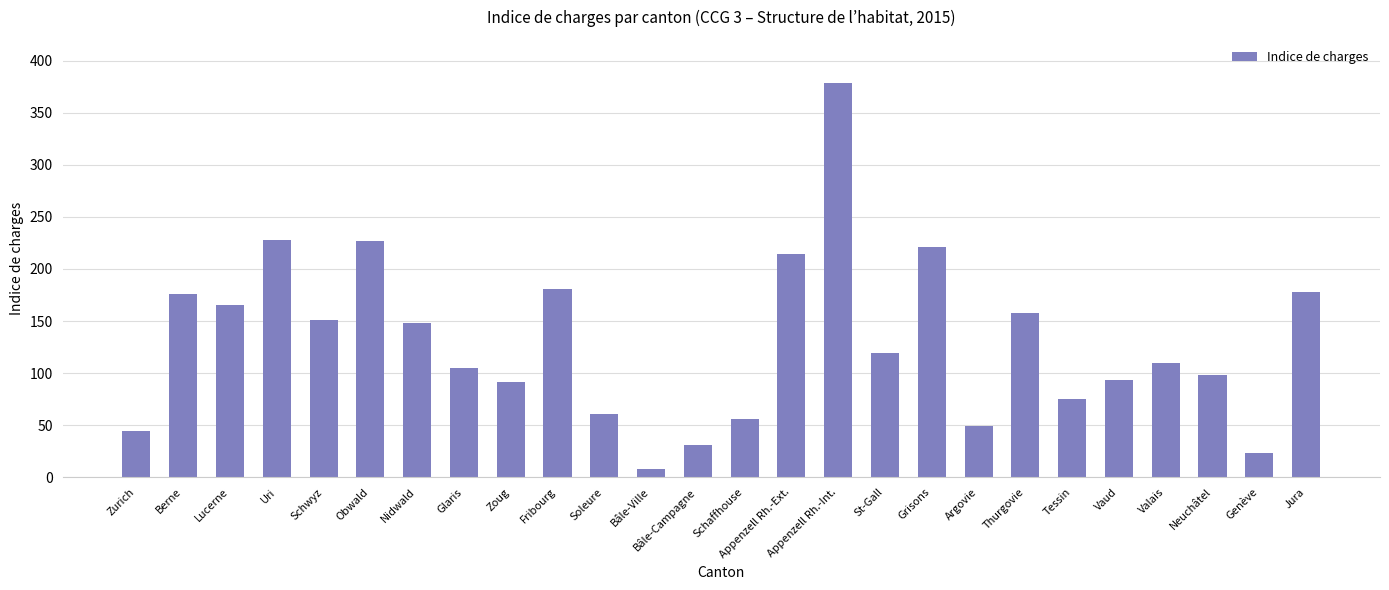

What is the sum of all values?

3391.0